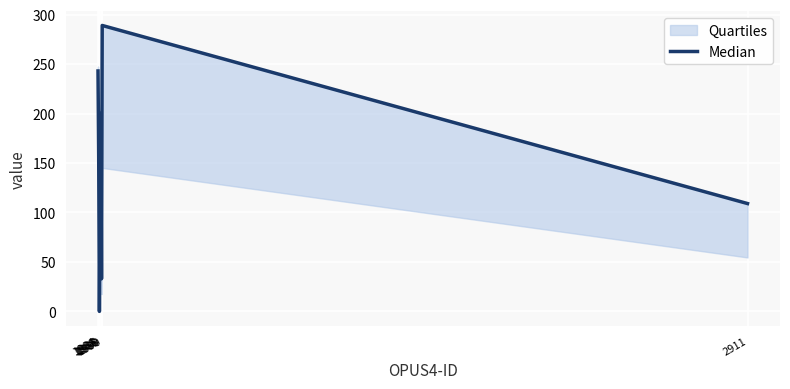

What is the value of the 6th point from the left?

289